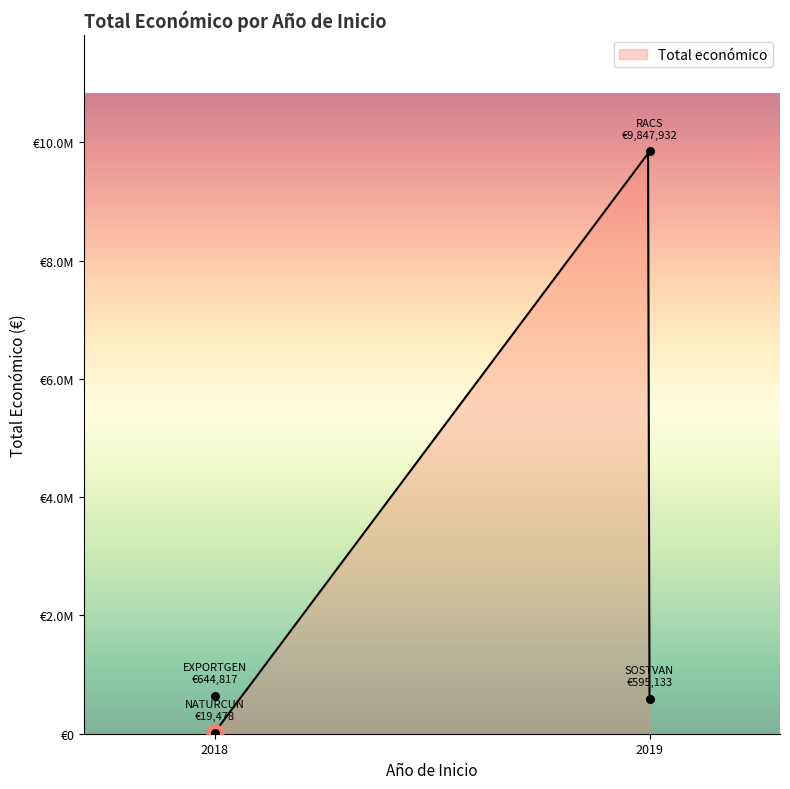

Between 2019 and 2018, which is larger?

2019